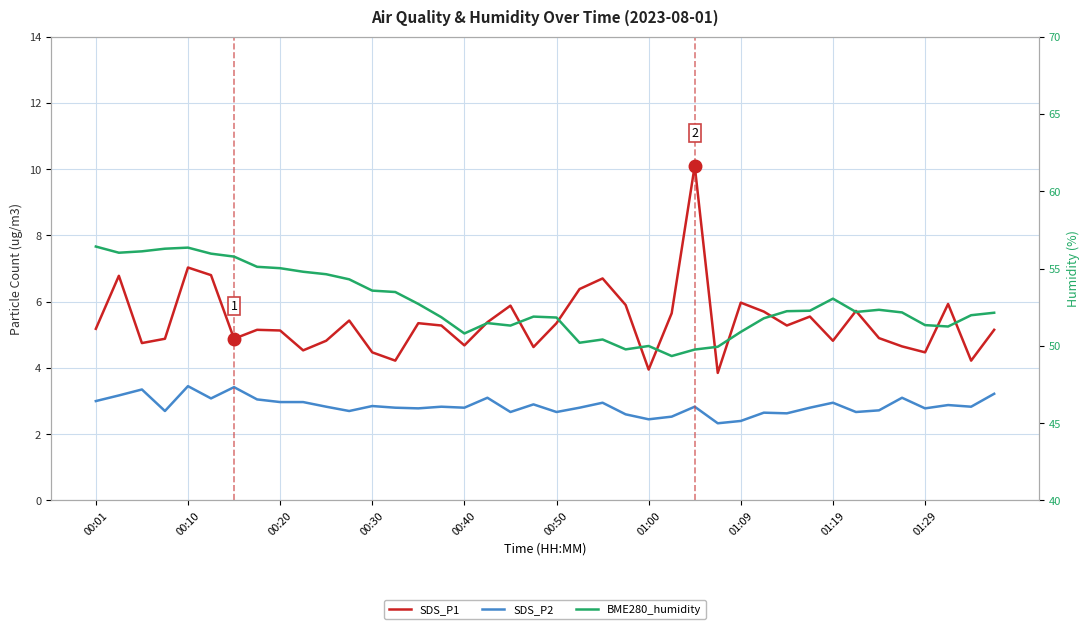

Which series changed the most between 00:10 and 12?

BME280_humidity